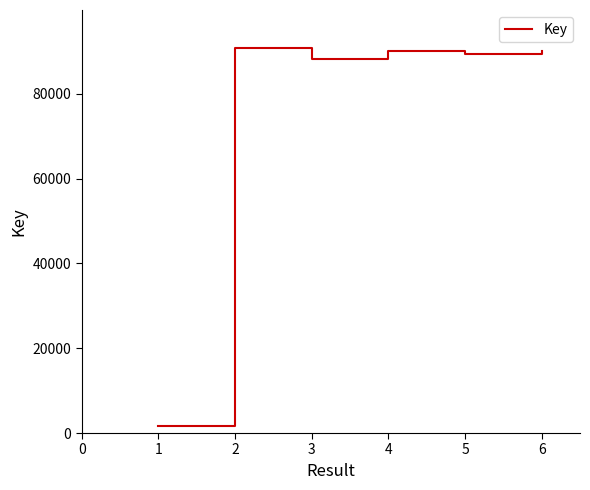

What is the average value?

75045